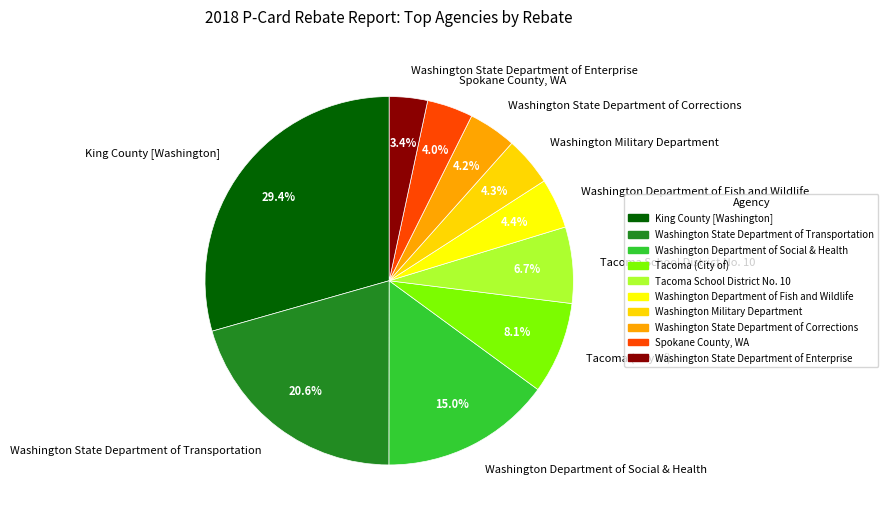

Does any single category account for the majority?

No